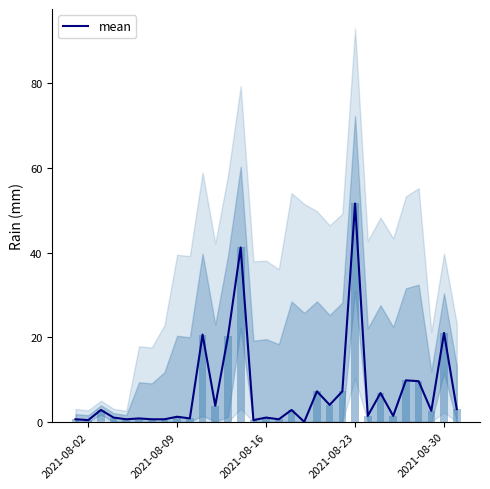

The mean series shows 0.4 at 2021-08-02. True or false?

True